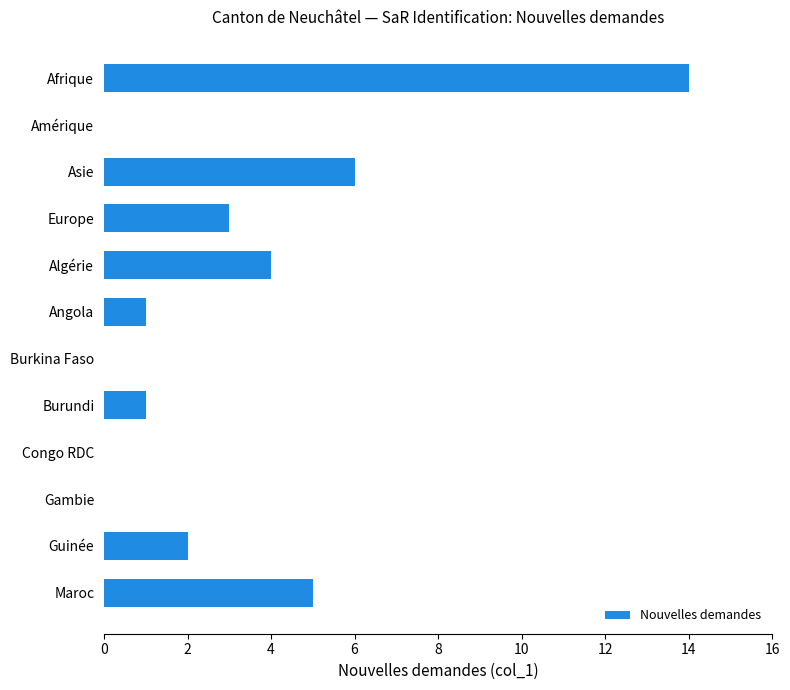

Which has a higher value, Asie or Angola?

Asie